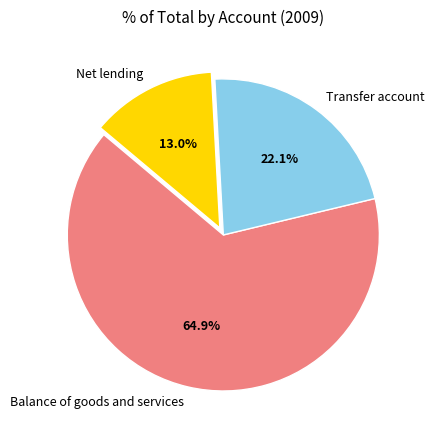

What is the largest slice in the pie chart?

Balance of goods and services